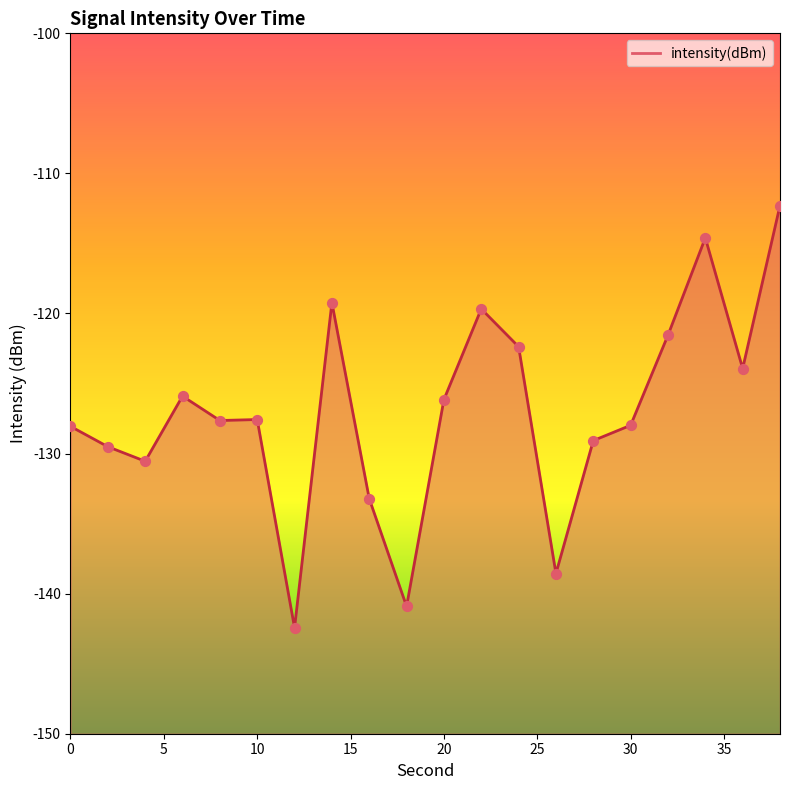

What is the change in value from 0 to 32?

+6.5